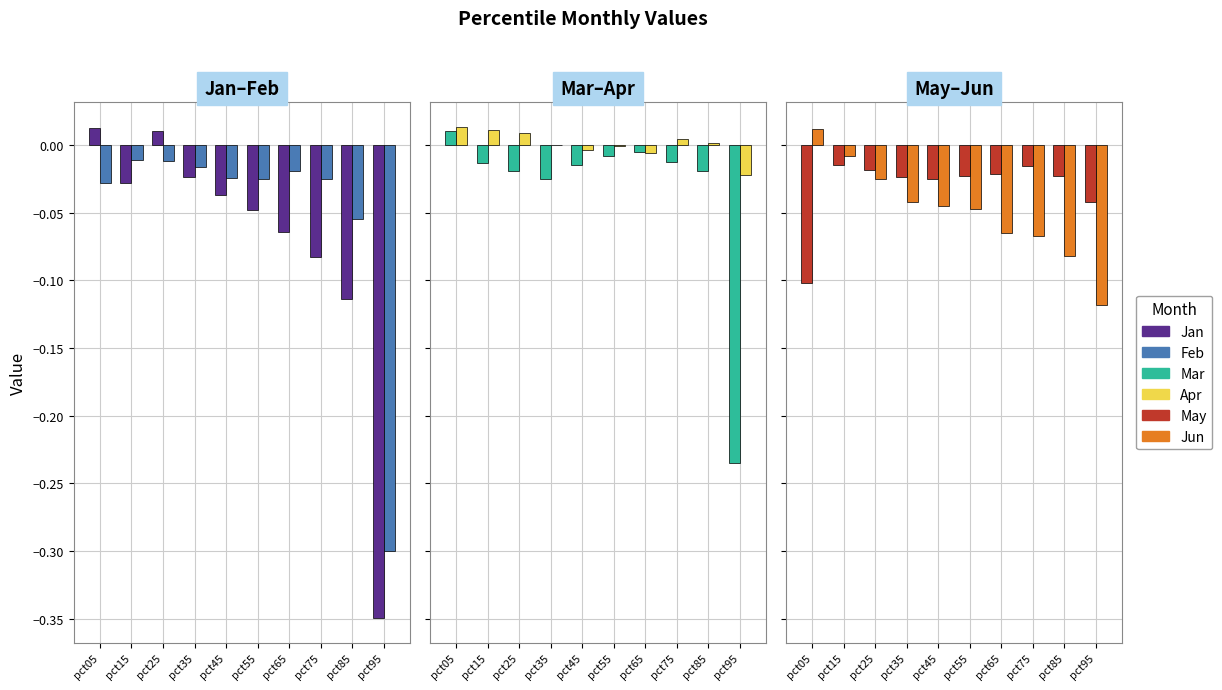

Reading right to left, extract all data points from this chart.

Jan: pct95=-0.3	pct85=-0.1	pct75=-0.1	pct65=-0.1	pct55=-0.0	pct45=-0.0	pct35=-0.0	pct25=0.0	pct15=-0.0	pct05=0.0
Feb: pct95=-0.3	pct85=-0.1	pct75=-0.0	pct65=-0.0	pct55=-0.0	pct45=-0.0	pct35=-0.0	pct25=-0.0	pct15=-0.0	pct05=-0.0
Mar: pct95=-0.2	pct85=-0.0	pct75=-0.0	pct65=-0.0	pct55=-0.0	pct45=-0.0	pct35=-0.0	pct25=-0.0	pct15=-0.0	pct05=0.0
Apr: pct95=-0.0	pct85=0.0	pct75=0.0	pct65=-0.0	pct55=-0.0	pct45=-0.0	pct35=0.0	pct25=0.0	pct15=0.0	pct05=0.0
May: pct95=-0.0	pct85=-0.0	pct75=-0.0	pct65=-0.0	pct55=-0.0	pct45=-0.0	pct35=-0.0	pct25=-0.0	pct15=-0.0	pct05=-0.1
Jun: pct95=-0.1	pct85=-0.1	pct75=-0.1	pct65=-0.1	pct55=-0.0	pct45=-0.0	pct35=-0.0	pct25=-0.0	pct15=-0.0	pct05=0.0